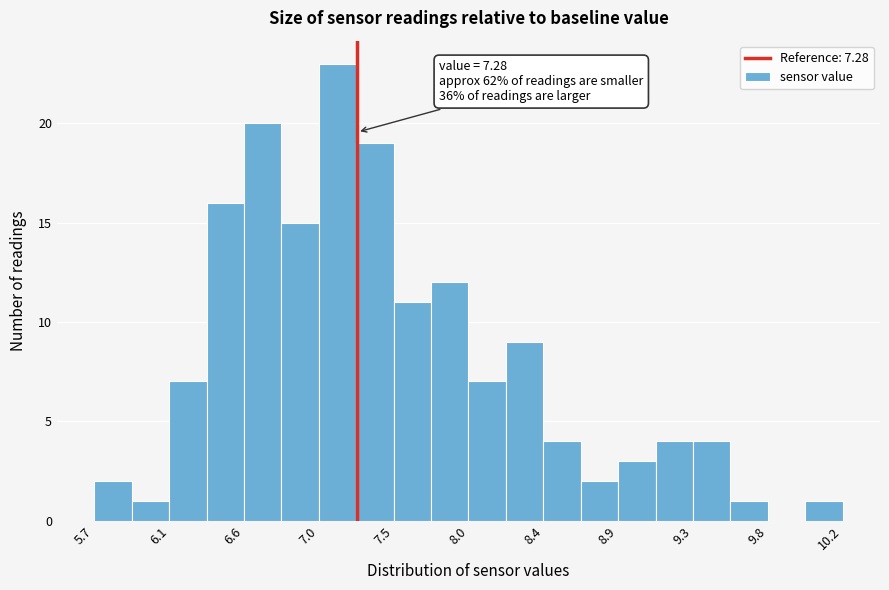

Which range on the x-axis has the tallest bar?

7.05 to 7.25